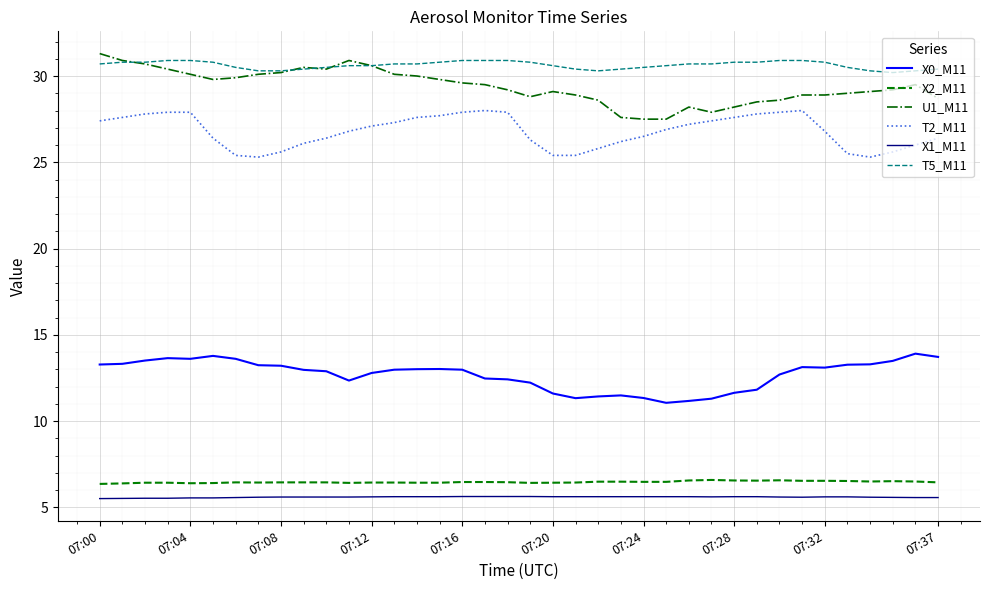

What is the smallest value displayed?

5.5